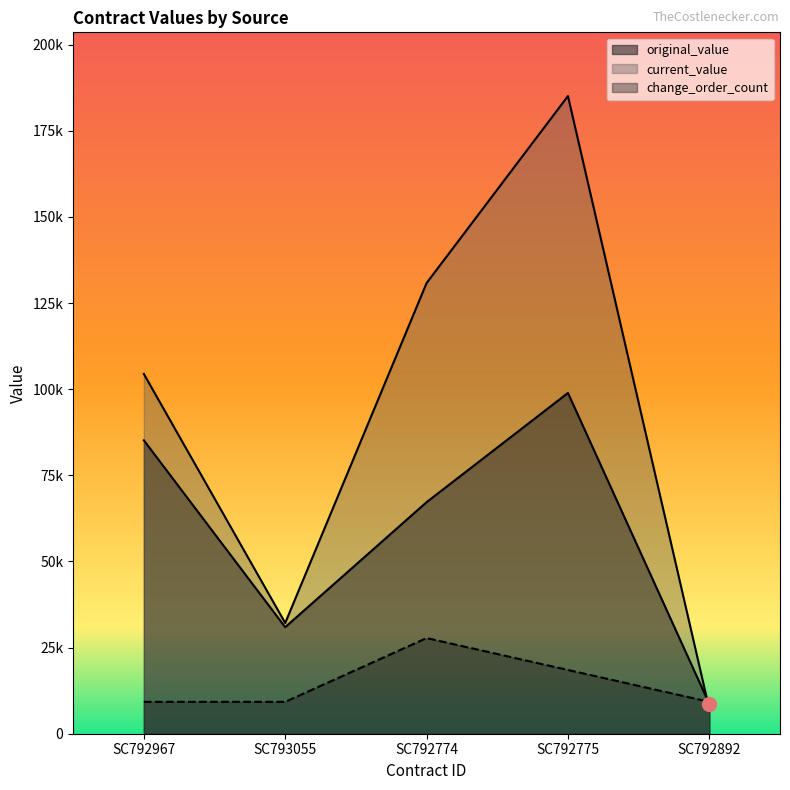

At which label is change_order_count closest to 18505?

SC792775